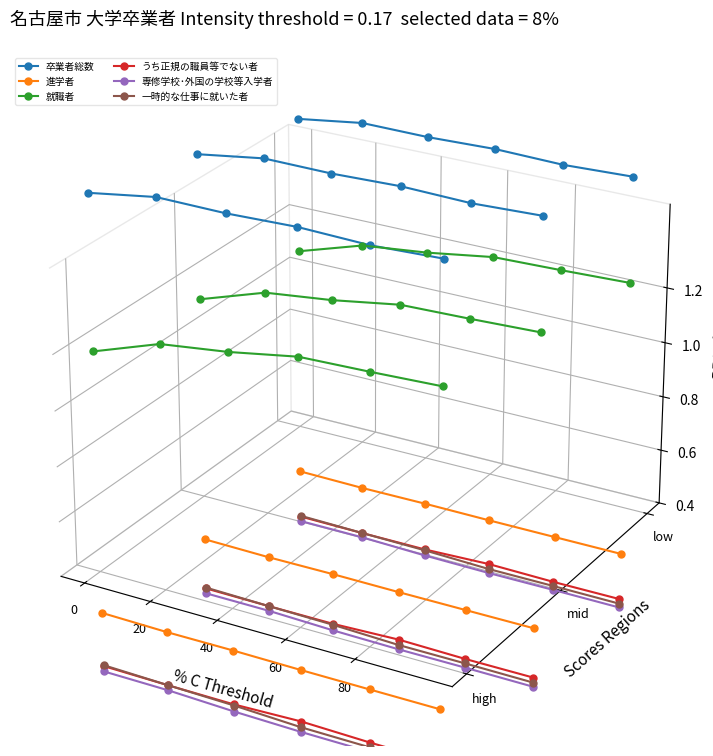

Which has a higher value, 80 or 40?

40